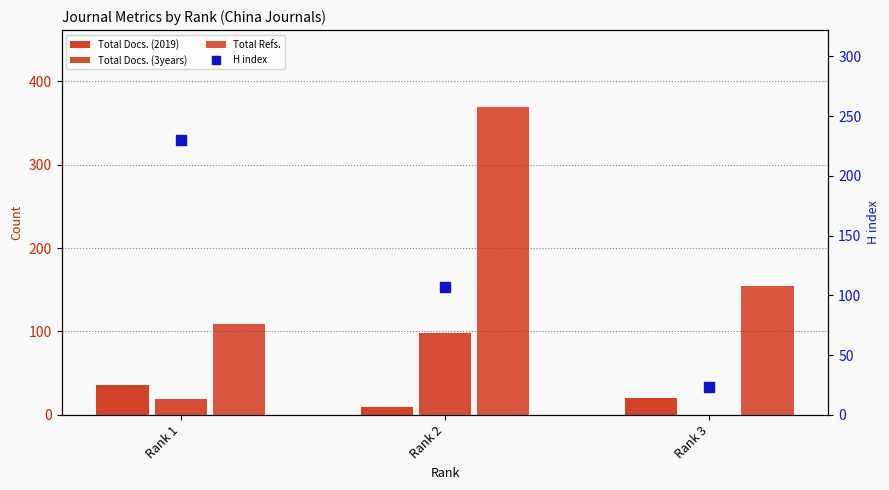

Which series reaches the maximum Y coordinate?

Total Refs.